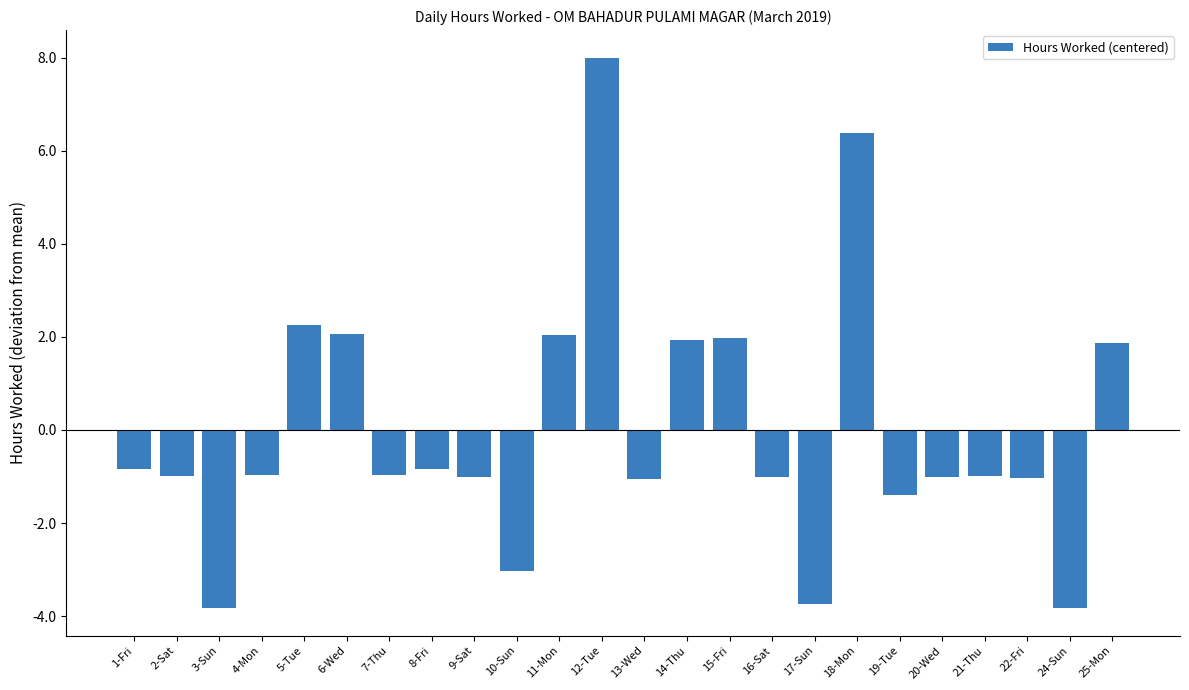

How many bars are there in total?

24